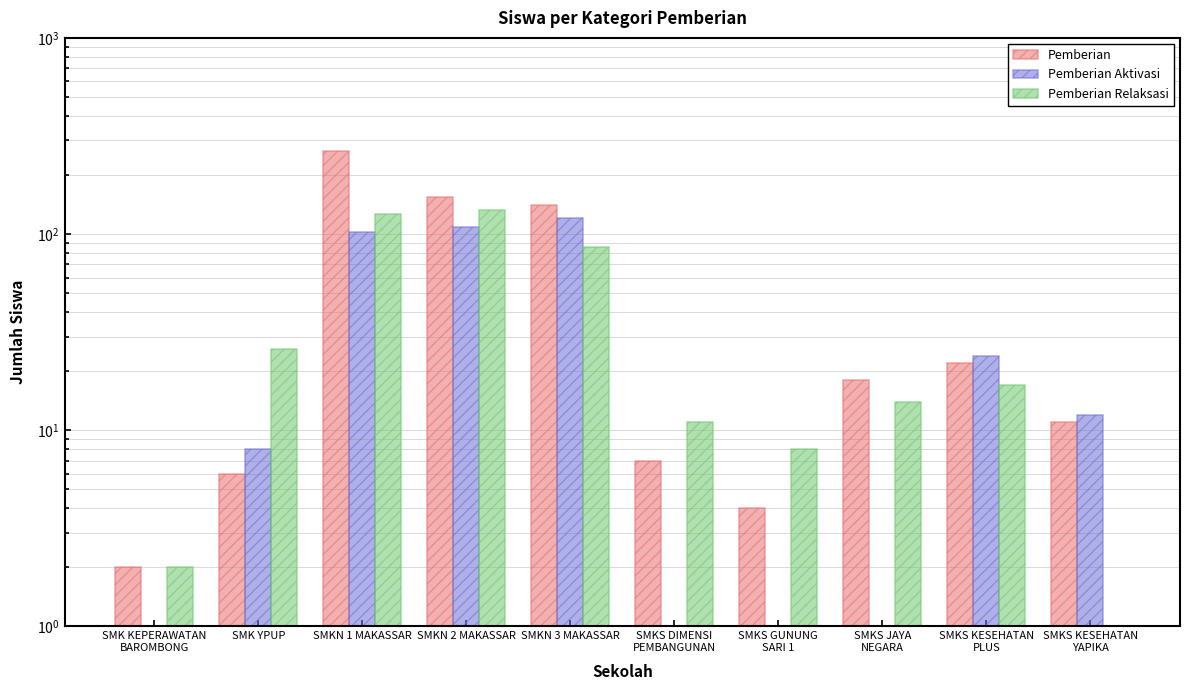

Which series has the largest total across all categories?

Pemberian